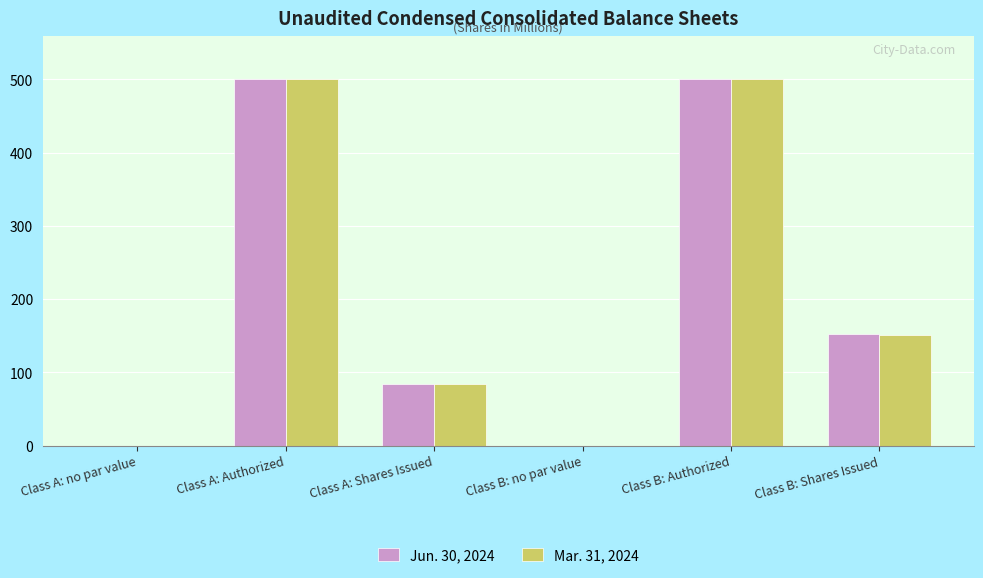

How many categories are shown in the chart?

6